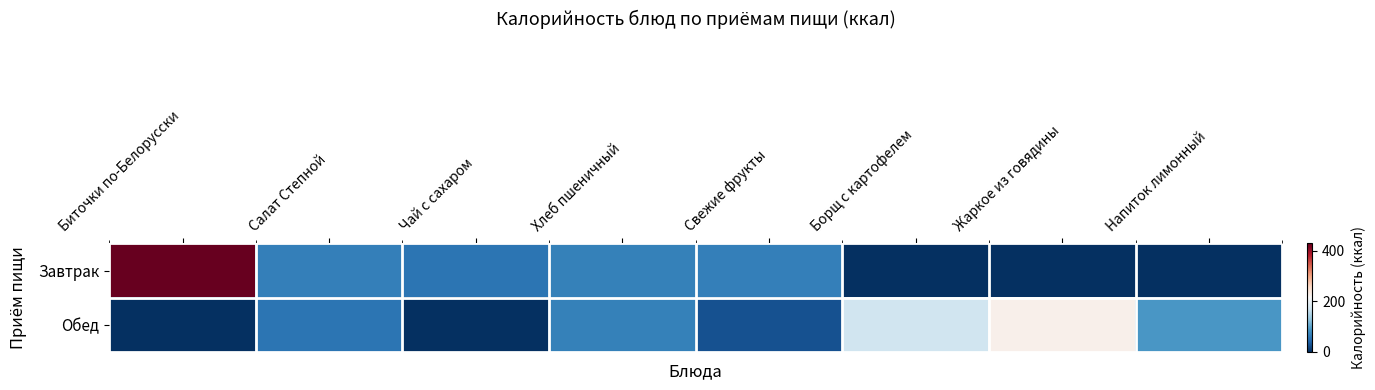

Reading left to right, extract all data points from this chart.

Завтрак: Биточки по-Белорусски=429.0	Салат Степной=67.4	Чай с сахаром=57.0	Хлеб пшеничный=69.3	Свежие фрукты=68.0	Борщ с картофелем=0.0	Жаркое из говядины=0.0	Напиток лимонный=0.0
Обед: Биточки по-Белорусски=0.0	Салат Степной=57.0	Чай с сахаром=0.0	Хлеб пшеничный=69.3	Свежие фрукты=27.0	Борщ с картофелем=172.5	Жаркое из говядины=225.0	Напиток лимонный=89.7